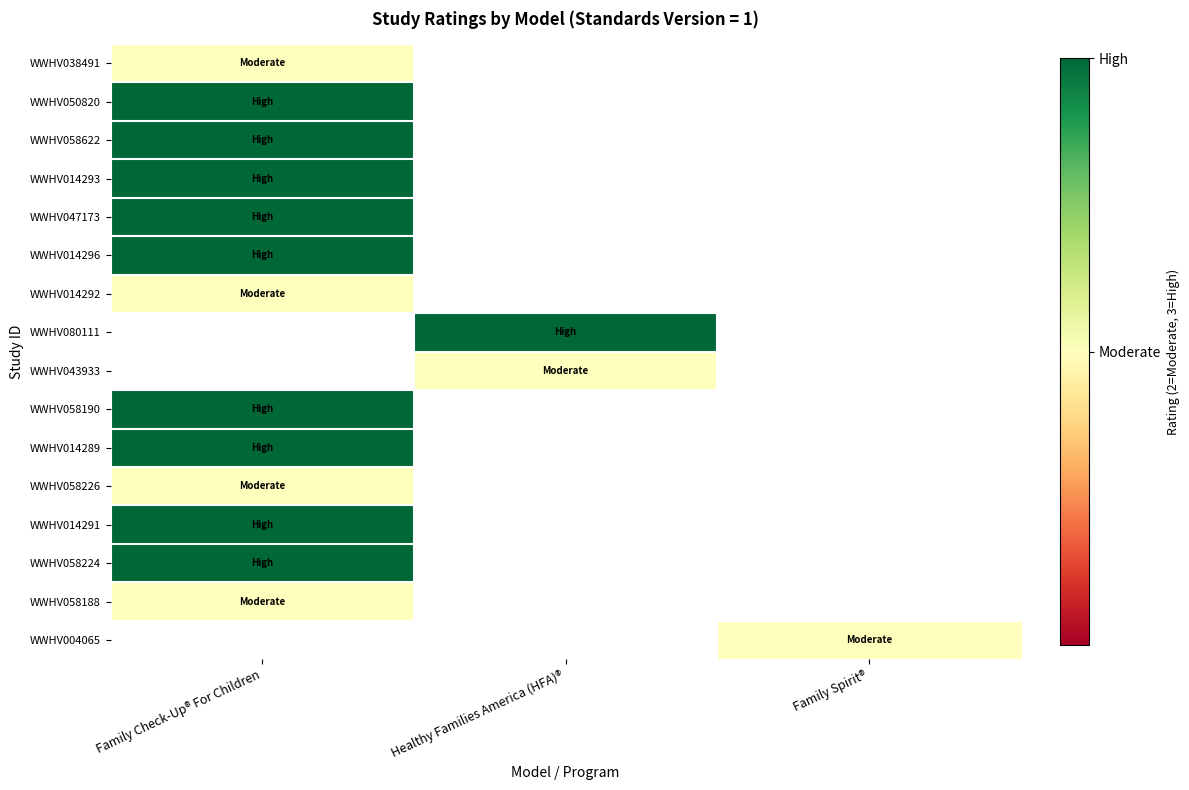

At how many categories does at least one series exceed 2?

2